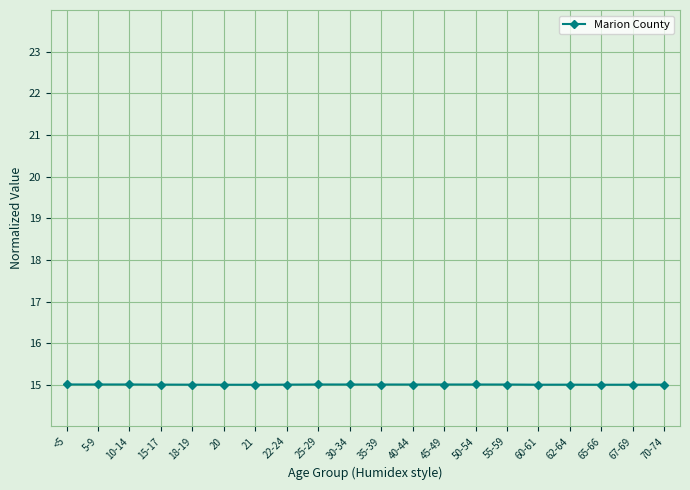

What is the sum of all values?

300.1